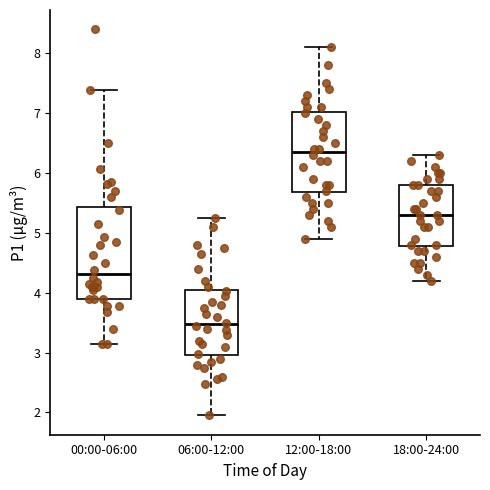

Reading left to right, read every box against the y-axis: the position of its median line, the range the box covers, and the ends of its whiskers. The values are not printed on the chart, so give them approximately, as read against the axis.

00:00-06:00: median 4.3, box 3.9 to 5.4, whiskers 3.2 to 7.4
06:00-12:00: median 3.5, box 3.0 to 4.0, whiskers 2.0 to 5.3
12:00-18:00: median 6.4, box 5.7 to 7.0, whiskers 4.9 to 8.1
18:00-24:00: median 5.3, box 4.8 to 5.8, whiskers 4.2 to 6.3